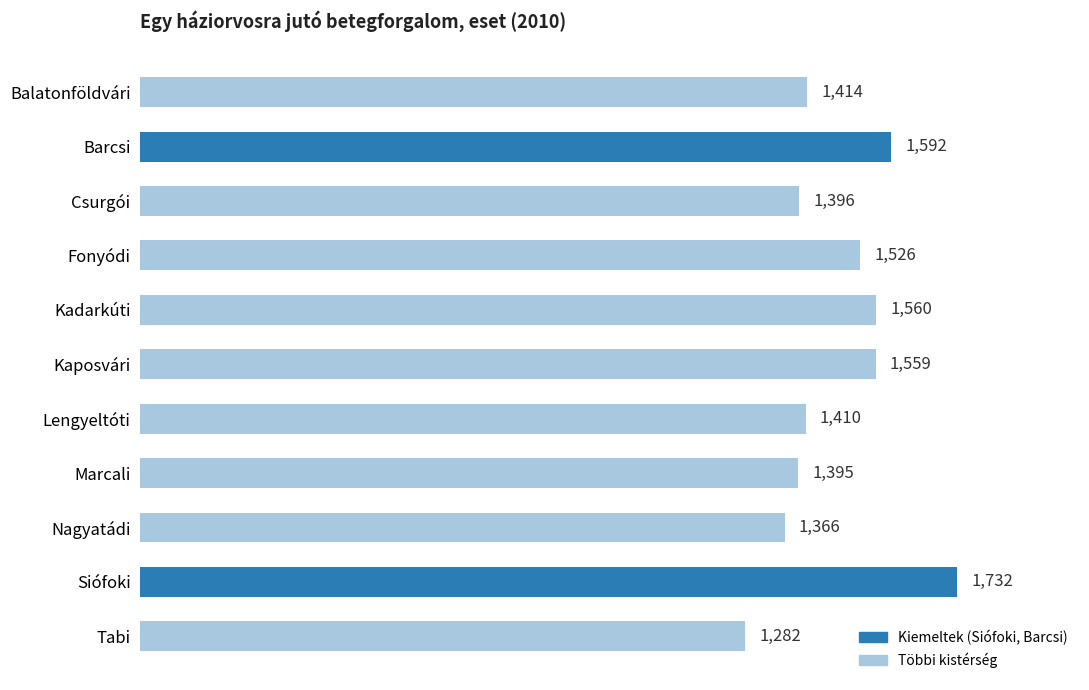

What position from the top is Tabi?

11